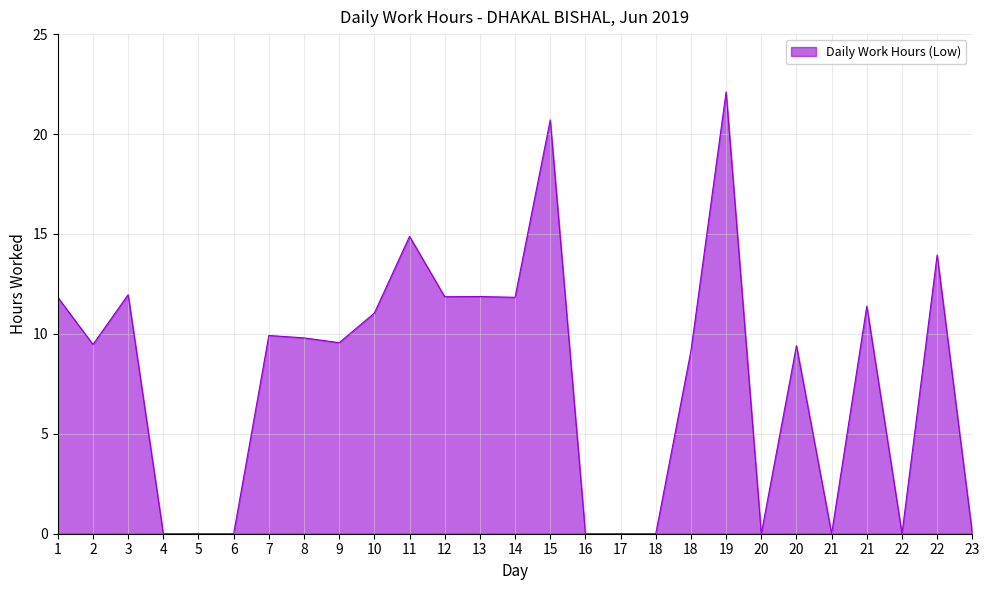

Reading right to left, what are all the values shown in this chart?

23=0.0	22=13.9	22=0.0	21=11.4	21=0.0	20=9.4	20=0.0	19=22.1	18=9.2	18=0.0	17=0.0	16=0.0	15=20.7	14=11.8	13=11.9	12=11.9	11=14.9	10=11.0	9=9.6	8=9.8	7=9.9	6=0.0	5=0.0	4=0.0	3=12.0	2=9.5	1=11.8